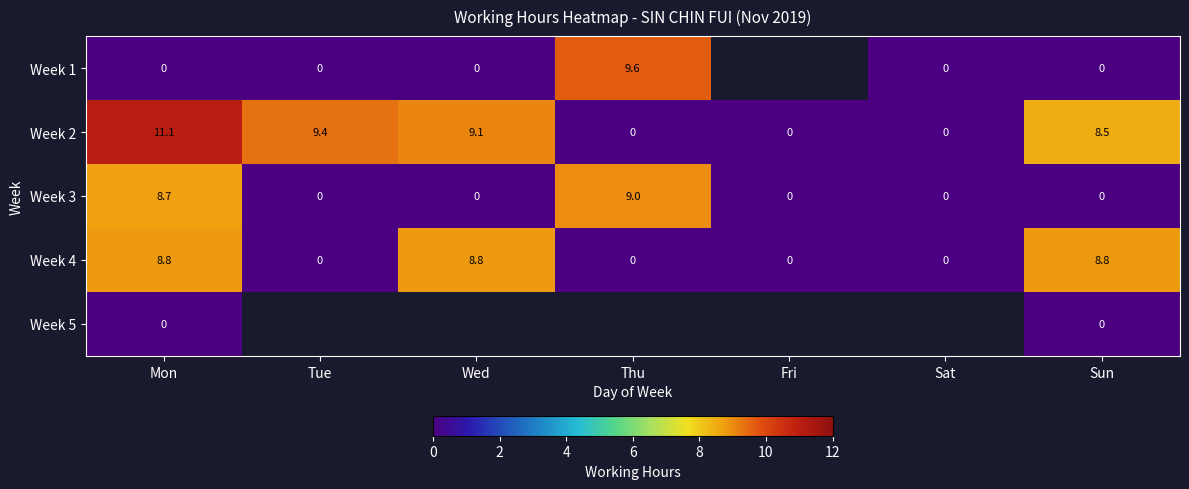

What is the difference between the second highest and second lowest values in the Week 3 series?

8.7